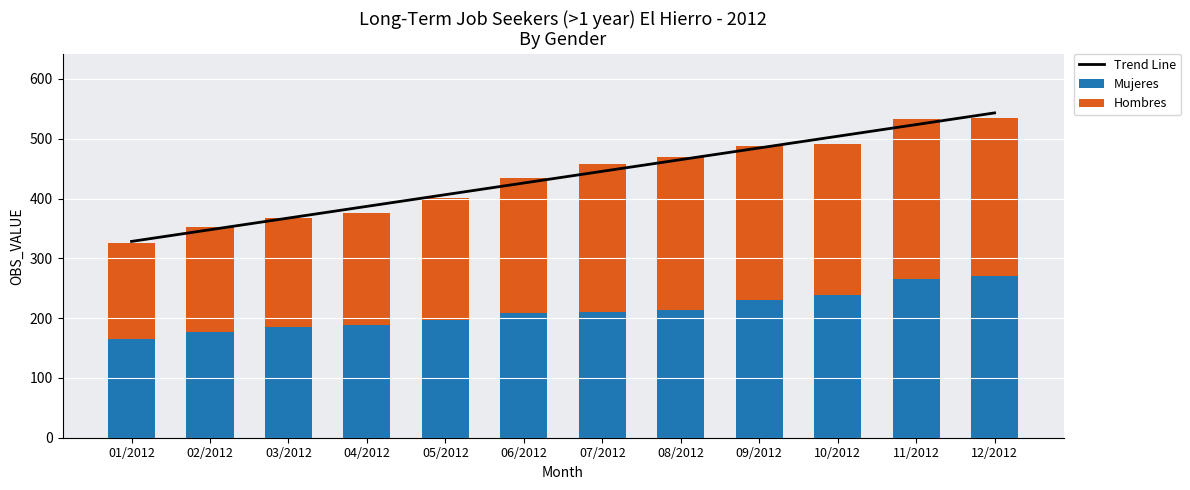

What is the maximum value for Mujeres?

270